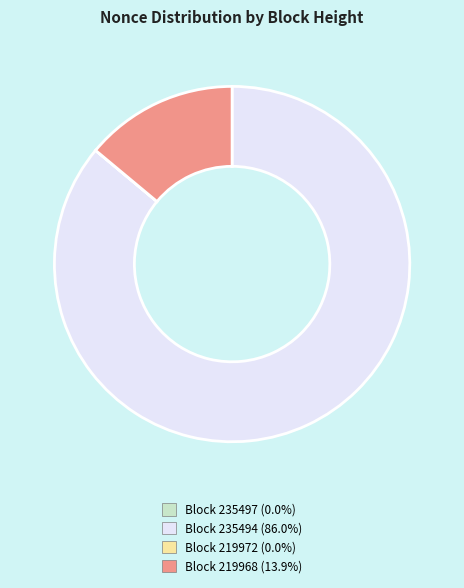

What is the ratio of the value at Block 235494 (86.0%) to the value at Block 219968 (13.9%)?

6.2